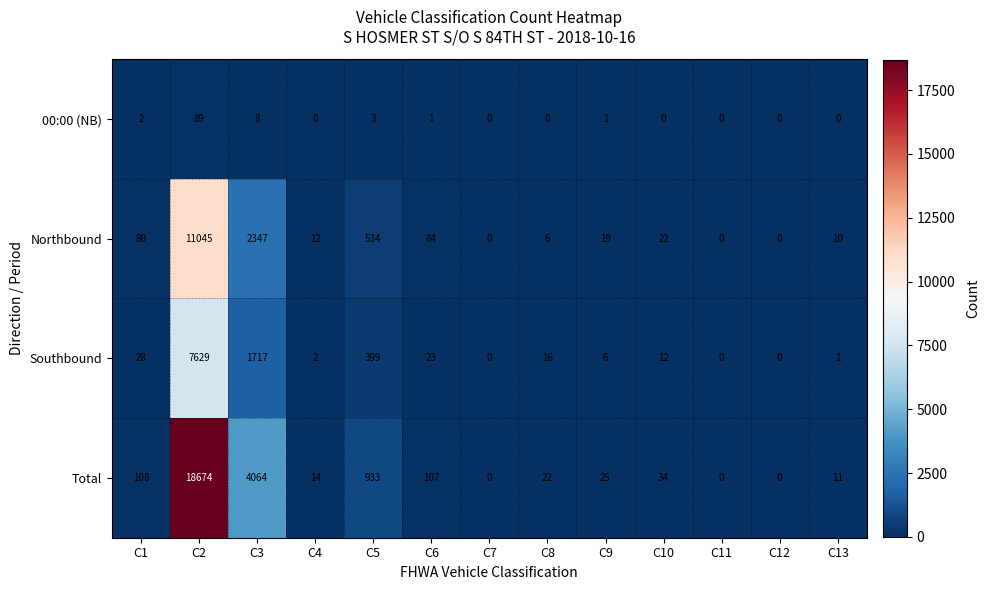

Which series has the largest total across all categories?

Total